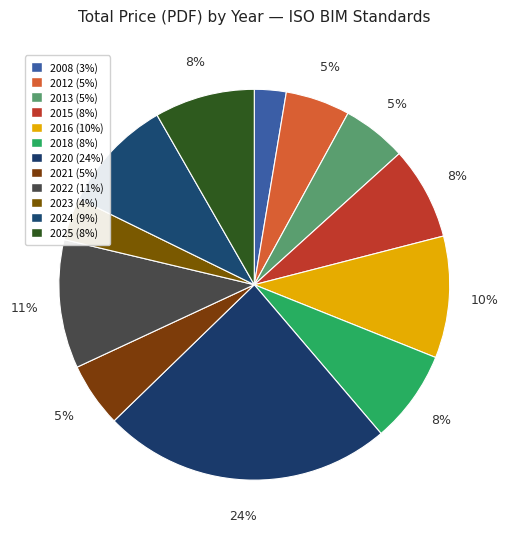

Is it true that 2012 is 1% of the pie?

False